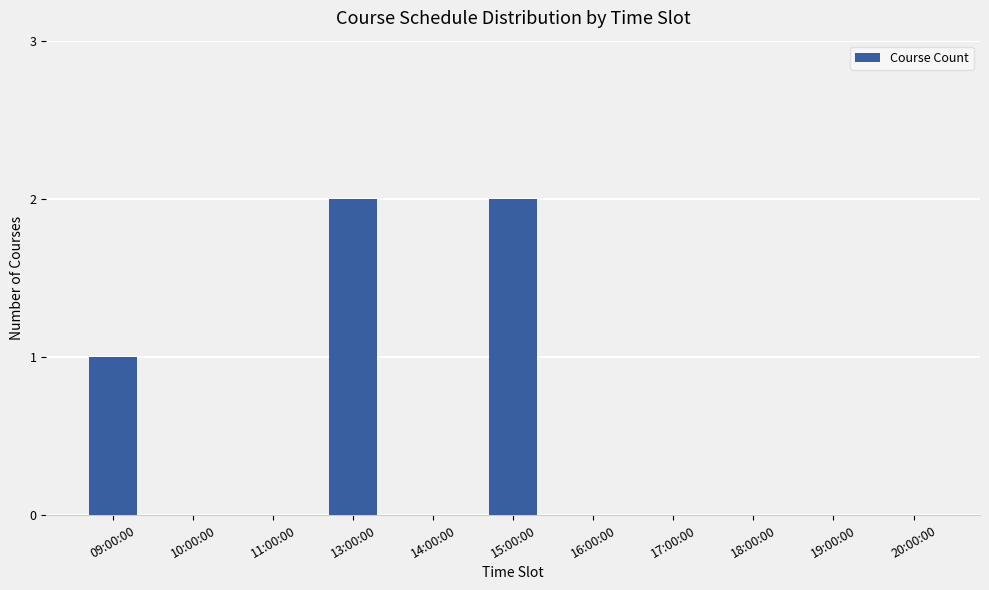

What is the greatest value displayed?

2